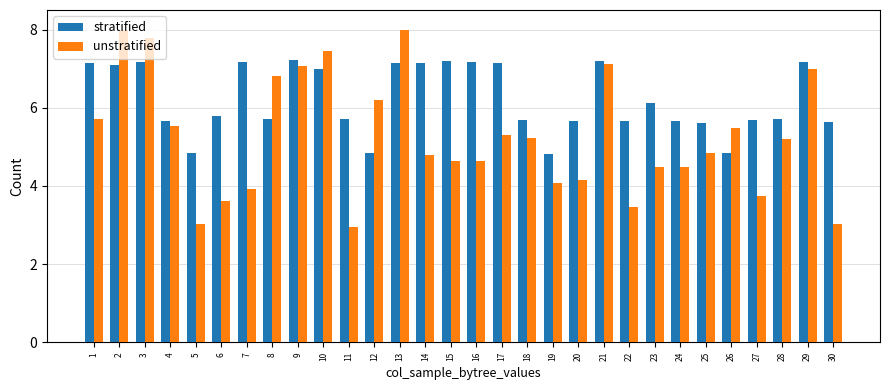

Is it true that unstratified equals 4.6 at 15?

True